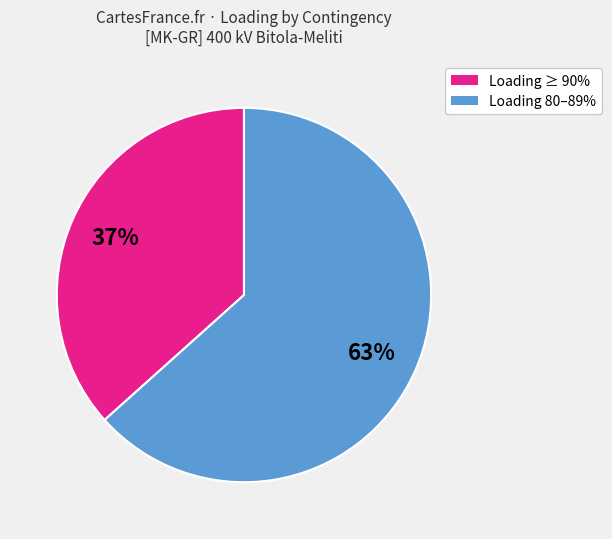

Rank the categories by value from lowest to highest.

Loading ≥ 90%, Loading 80–89%